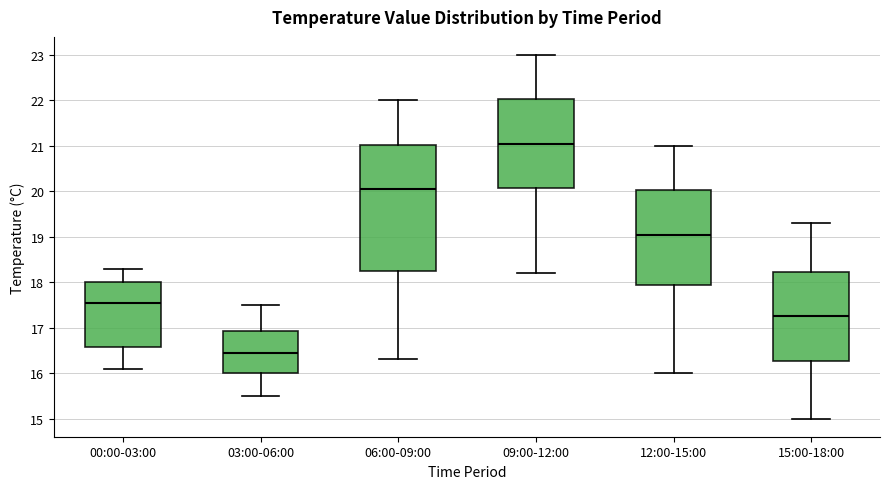

Reading left to right, read every box against the y-axis: the position of its median line, the range the box covers, and the ends of its whiskers. The values are not printed on the chart, so give them approximately, as read against the axis.

00:00-03:00: median 17.6, box 16.6 to 18.0, whiskers 16.1 to 18.3
03:00-06:00: median 16.5, box 16.0 to 16.9, whiskers 15.5 to 17.5
06:00-09:00: median 20.1, box 18.3 to 21.0, whiskers 16.3 to 22.0
09:00-12:00: median 21.1, box 20.1 to 22.0, whiskers 18.2 to 23.0
12:00-15:00: median 19.1, box 18.0 to 20.0, whiskers 16.0 to 21.0
15:00-18:00: median 17.3, box 16.3 to 18.2, whiskers 15.0 to 19.3